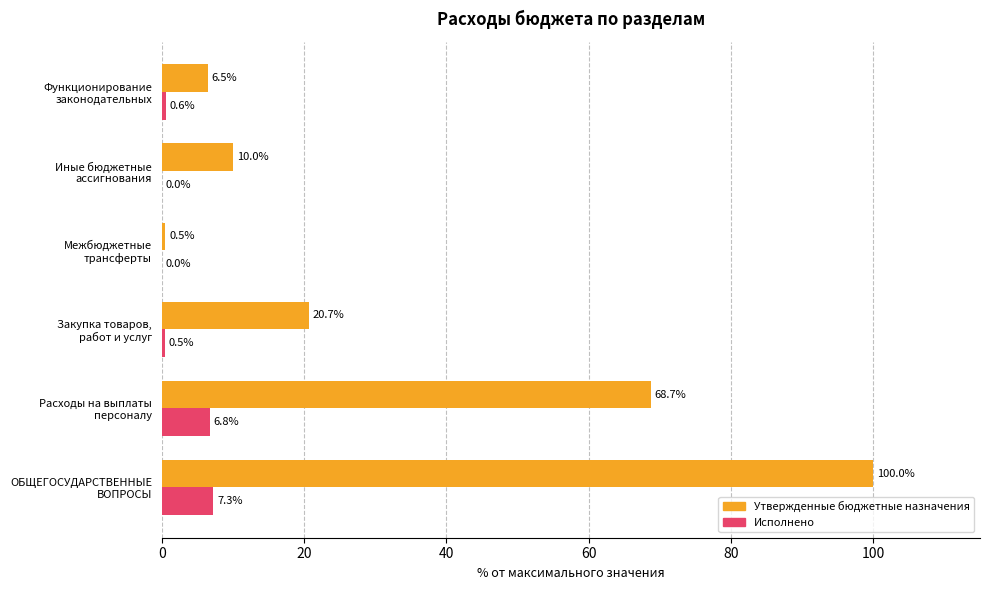

Which series has the largest total across all categories?

Утвержденные бюджетные назначения